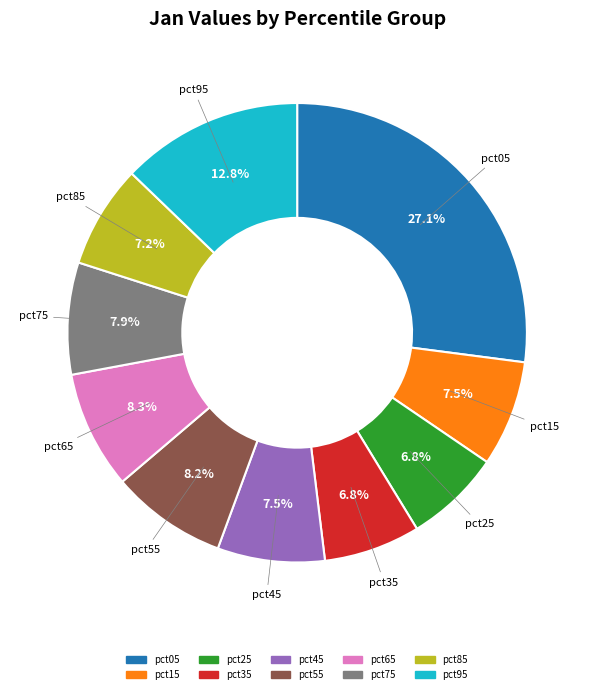

Is the sum of pct95 and pct05 greater than half?

No